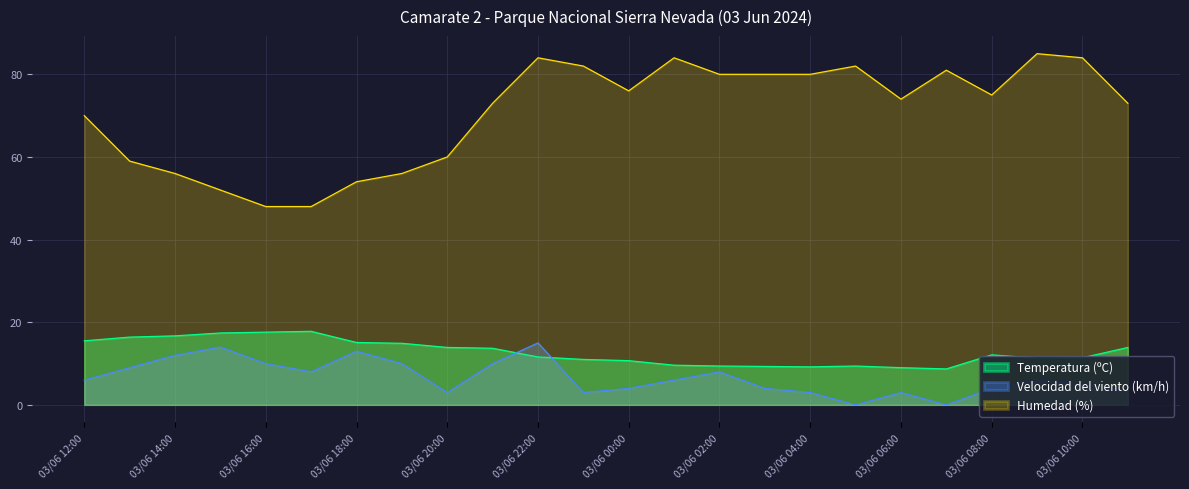

What is the value of the Velocidad del viento (km/h) point at the 1st from the left?

6.0